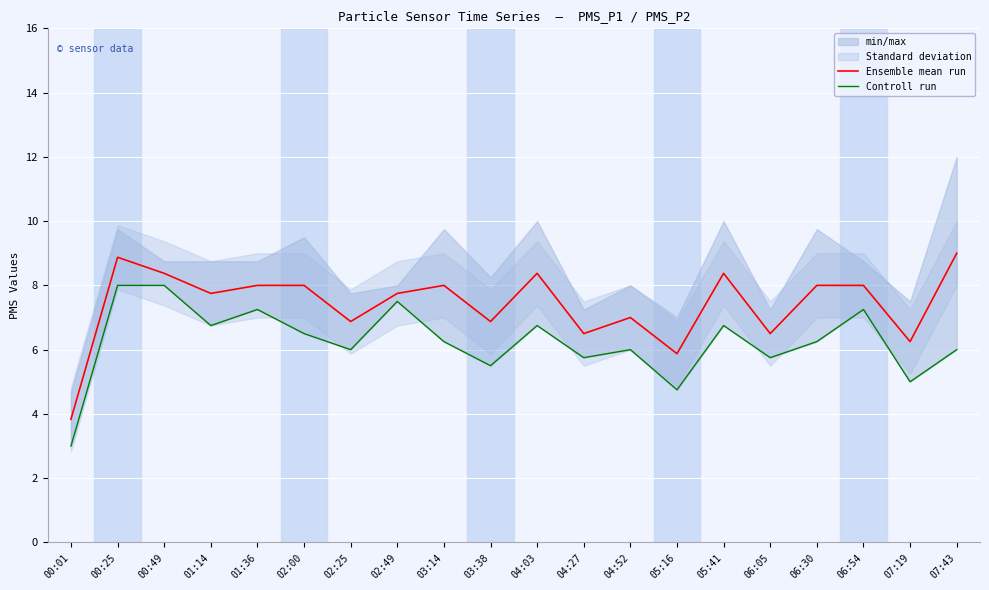

What is the difference between the highest and lowest values at 03:38?

1.4